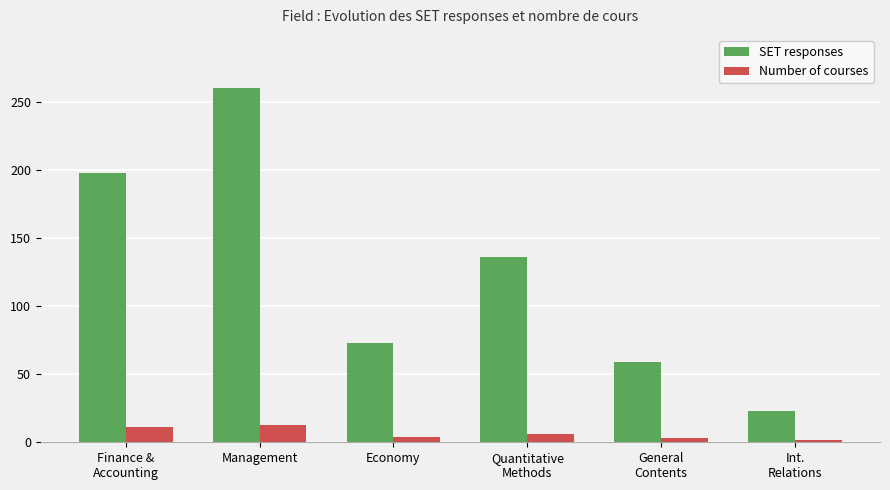

At which category does the chart reach its peak across all series?

Management